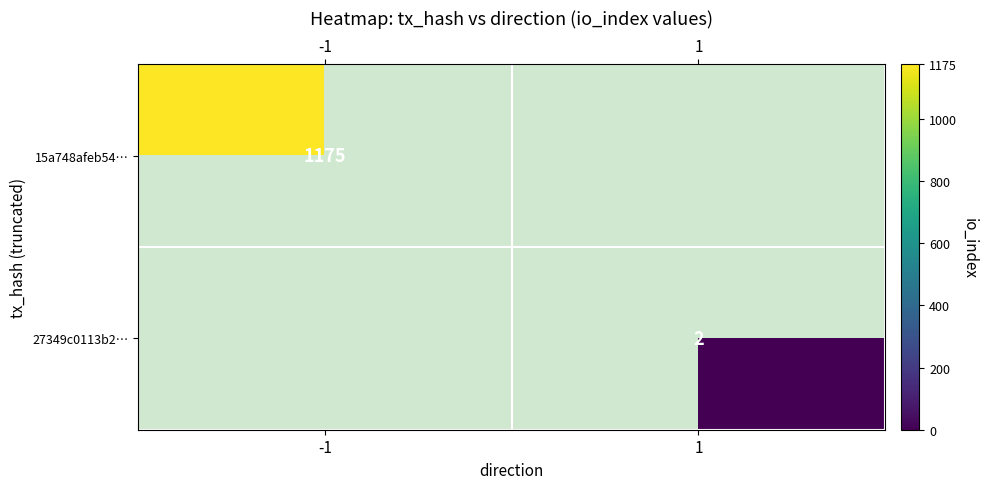

The 27349c0113b2… series shows 1 at 1. True or false?

False